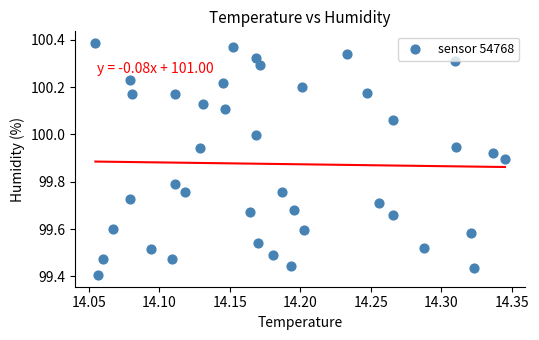

What is the range of Y values (max minus min)?

1.0